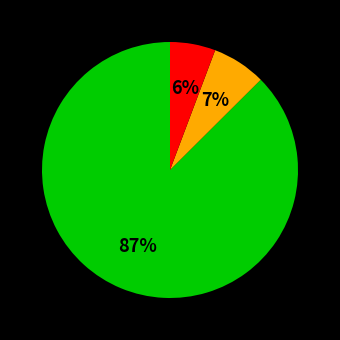

How many slices are in this pie chart?

3